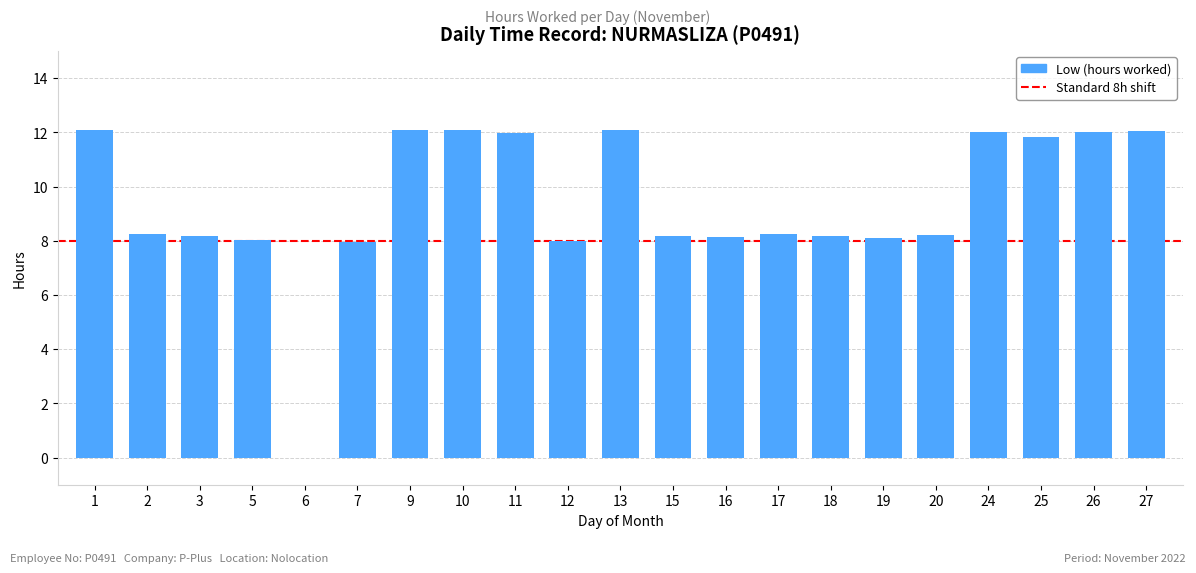

The chart shows a value of 12.0 at 26. True or false?

True